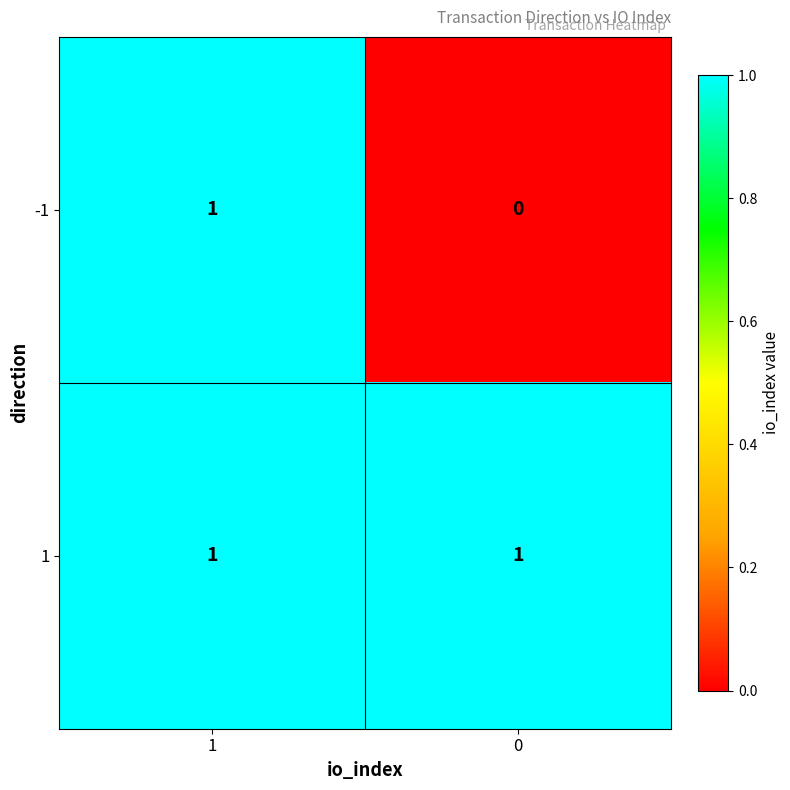

Reading right to left, extract all data points from this chart.

-1: 0	1
1: 1	1